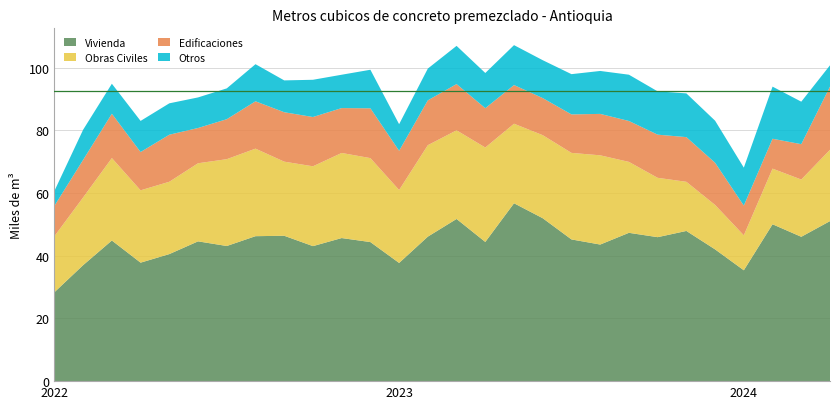

Reading left to right, list all the values displayed in this chart.

Vivienda: 2022-Ene=28353.2	2022-Feb=36991.2	2022-Mar=44847.8	2022-Abr=37781.9	2022-May=40514.8	2022-Jun=44575.8	2022-Jul=43095.5	2022-Ago=46225.9	2022-Sep=46359.3	2022-Oct=43056.0	2022-Nov=45628.6	2022-Dic=44346.0	2023-Ene=37694.1	2023-Feb=46085.8	2023-Mar=51719.8	2023-Abr=44387.3	2023-May=56724.9	2023-Jun=51951.4	2023-Jul=45189.0	2023-Ago=43556.5	2023-Sep=47296.7	2023-Oct=45910.3	2023-Nov=47896.9	2023-Dic=42014.8	2024-Ene=35352.4	2024-Feb=50024.8	2024-Mar=46031.4	2024-Abr=51035.0
Obras Civiles: 2022-Ene=17866.6	2022-Feb=21589.0	2022-Mar=26287.0	2022-Abr=23069.7	2022-May=23064.5	2022-Jun=24902.5	2022-Jul=27686.7	2022-Ago=27916.8	2022-Sep=23632.3	2022-Oct=25456.3	2022-Nov=27134.7	2022-Dic=26773.7	2023-Ene=23259.2	2023-Feb=29163.9	2023-Mar=28263.0	2023-Abr=30112.1	2023-May=25362.8	2023-Jun=26485.2	2023-Jul=27598.8	2023-Ago=28456.0	2023-Sep=22618.0	2023-Oct=18926.3	2023-Nov=15668.0	2023-Dic=14169.1	2024-Ene=11147.9	2024-Feb=17737.1	2024-Mar=18258.0	2024-Abr=22742.2
Edificaciones: 2022-Ene=9681.1	2022-Feb=11983.8	2022-Mar=14139.0	2022-Abr=12209.9	2022-May=15003.6	2022-Jun=11243.2	2022-Jul=12745.6	2022-Ago=15096.3	2022-Sep=15761.0	2022-Oct=15715.2	2022-Nov=14312.8	2022-Dic=15885.9	2023-Ene=12503.5	2023-Feb=14296.2	2023-Mar=14747.1	2023-Abr=12537.8	2023-May=12330.5	2023-Jun=11824.0	2023-Jul=12270.2	2023-Ago=13208.9	2023-Sep=13046.5	2023-Oct=13763.1	2023-Nov=14253.2	2023-Dic=13458.5	2024-Ene=9484.5	2024-Feb=9528.7	2024-Mar=11278.2	2024-Abr=20148.4
Otros: 2022-Ene=4765.3	2022-Feb=9609.5	2022-Mar=9563.1	2022-Abr=9922.0	2022-May=10008.9	2022-Jun=9752.5	2022-Jul=9829.9	2022-Ago=11832.7	2022-Sep=10151.6	2022-Oct=11873.6	2022-Nov=10634.1	2022-Dic=12290.9	2023-Ene=8480.5	2023-Feb=10132.5	2023-Mar=12184.2	2023-Abr=11227.4	2023-May=12730.2	2023-Jun=12081.5	2023-Jul=12837.0	2023-Ago=13692.0	2023-Sep=14757.4	2023-Oct=13807.5	2023-Nov=13942.2	2023-Dic=13409.5	2024-Ene=12100.0	2024-Feb=16625.6	2024-Mar=13549.8	2024-Abr=6792.1